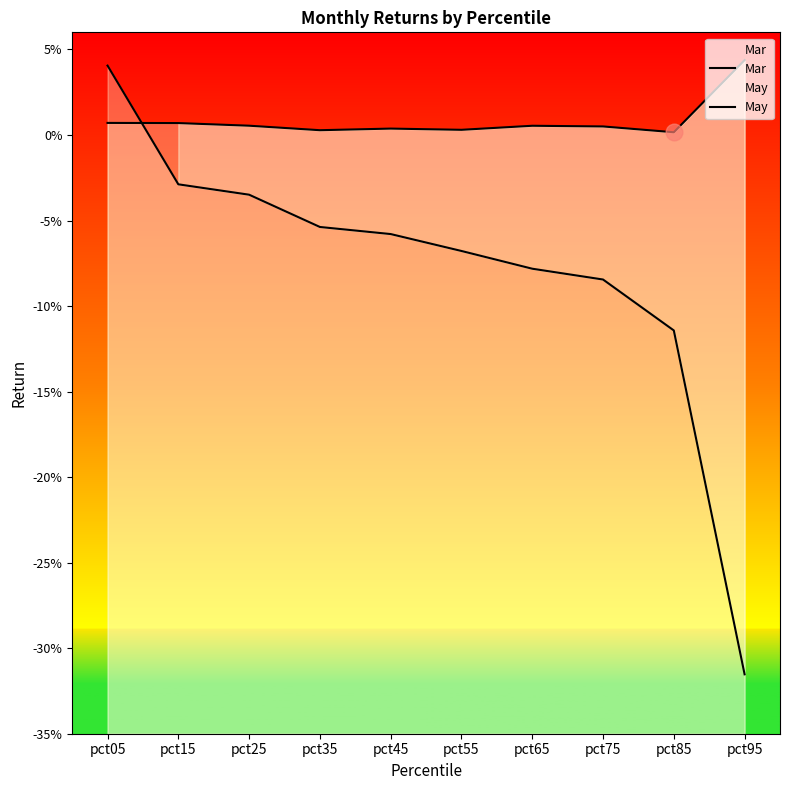

How many lines are shown in the chart?

2